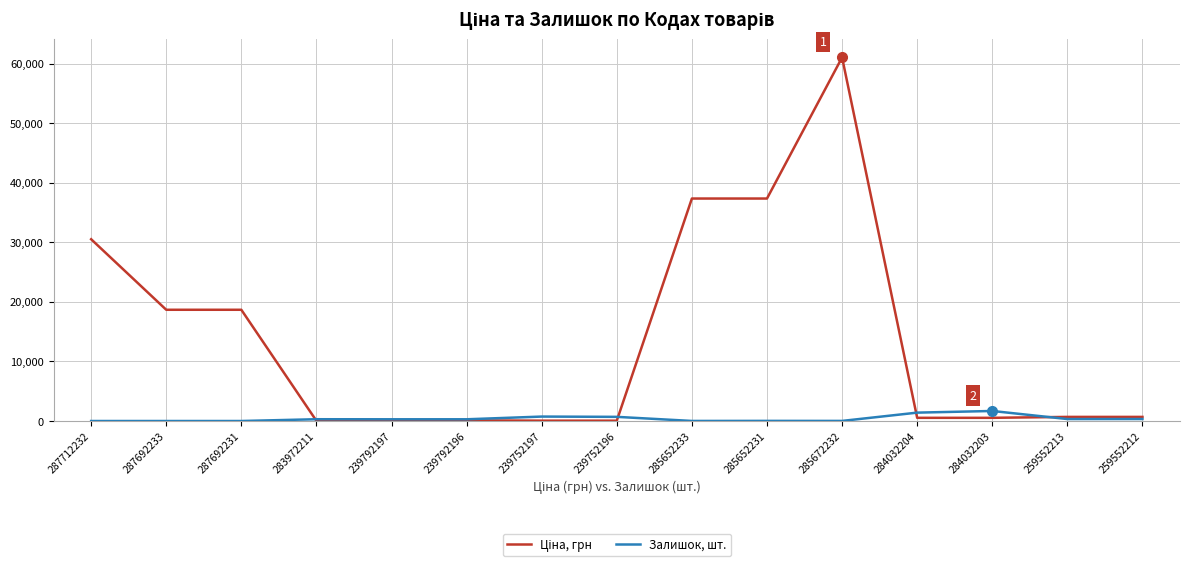

At which category is the sum across all series the highest?

285672232